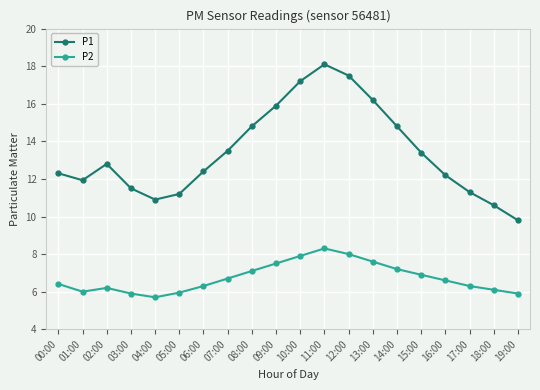

Which series changed the most between 02:00 and 05:00?

P1